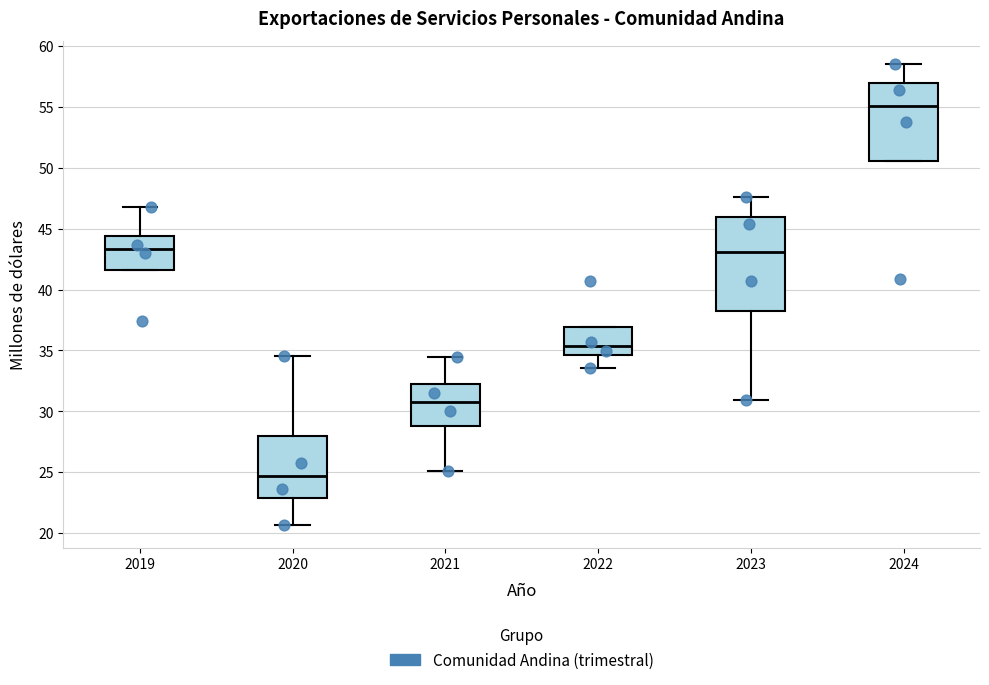

Where does the median line of the box at x = 2019 sit on the y-axis? The values are not printed on the chart, so give them approximately, as read against the axis.

43.5